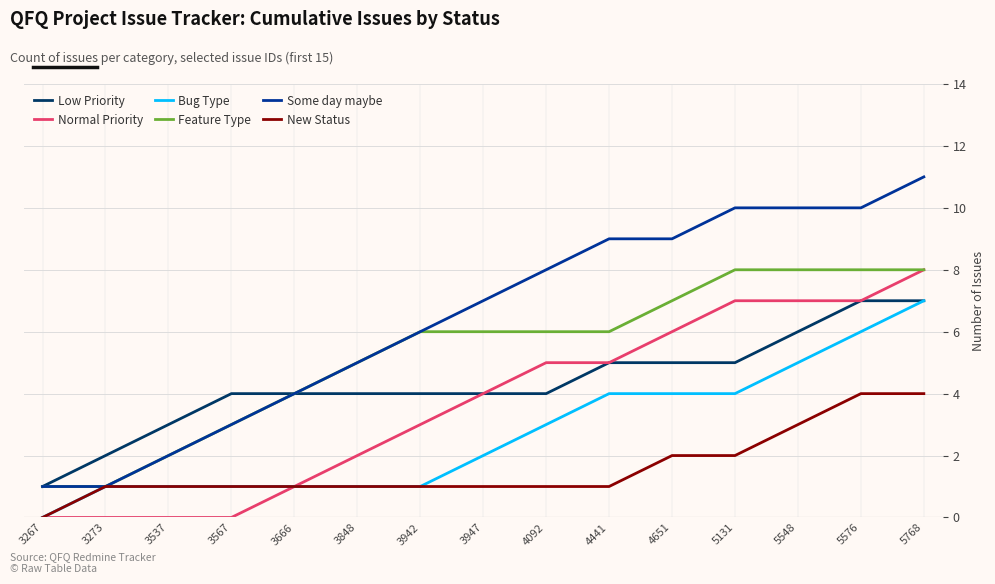

What is the difference between the maximum and second lowest values in the Some day maybe series?

10